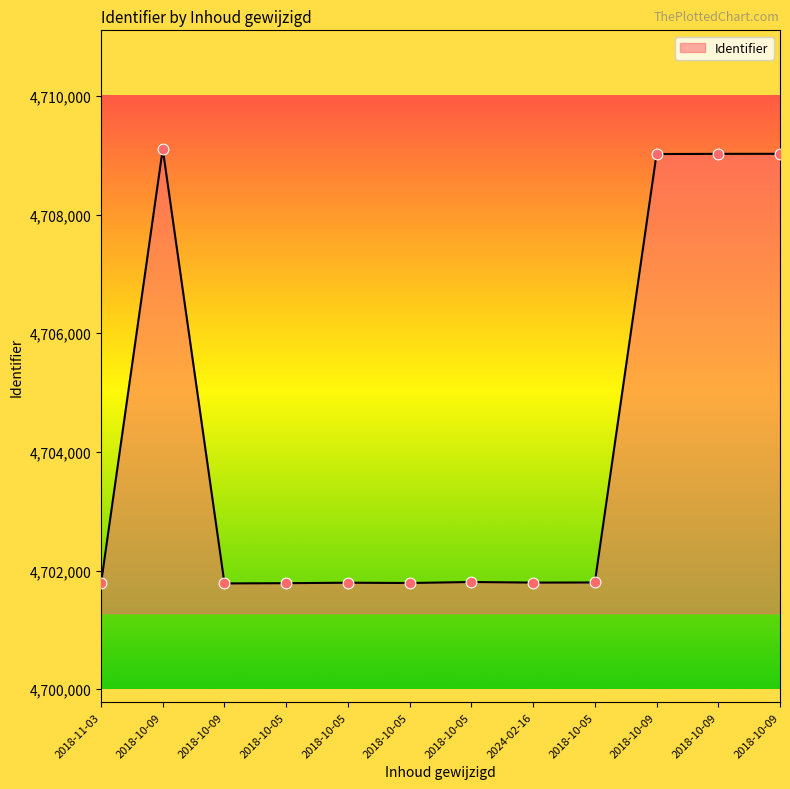

What is the change in value from 2018-10-05 to 2018-10-05?

+4